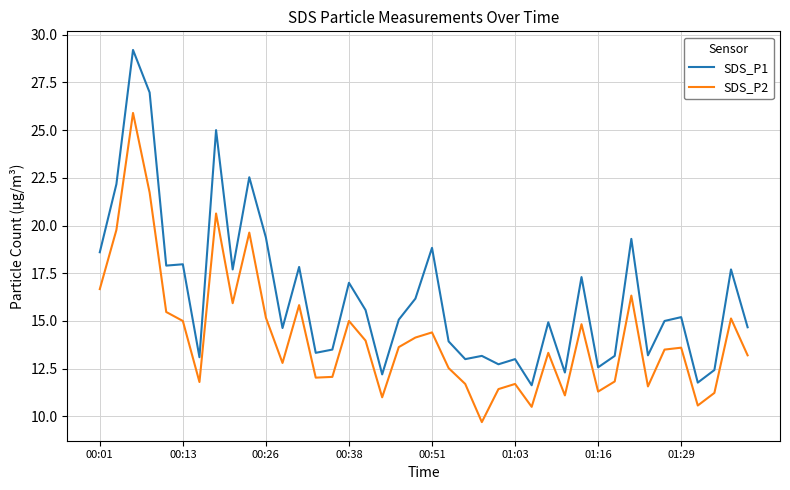

True or false: SDS_P1 and SDS_P2 intersect in this chart.

False